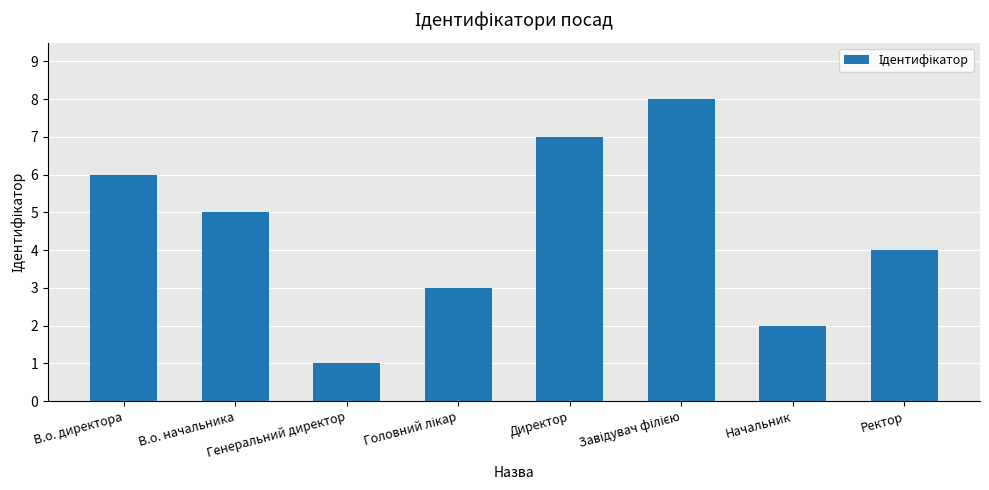

What is the difference between the second highest and second lowest values?

5